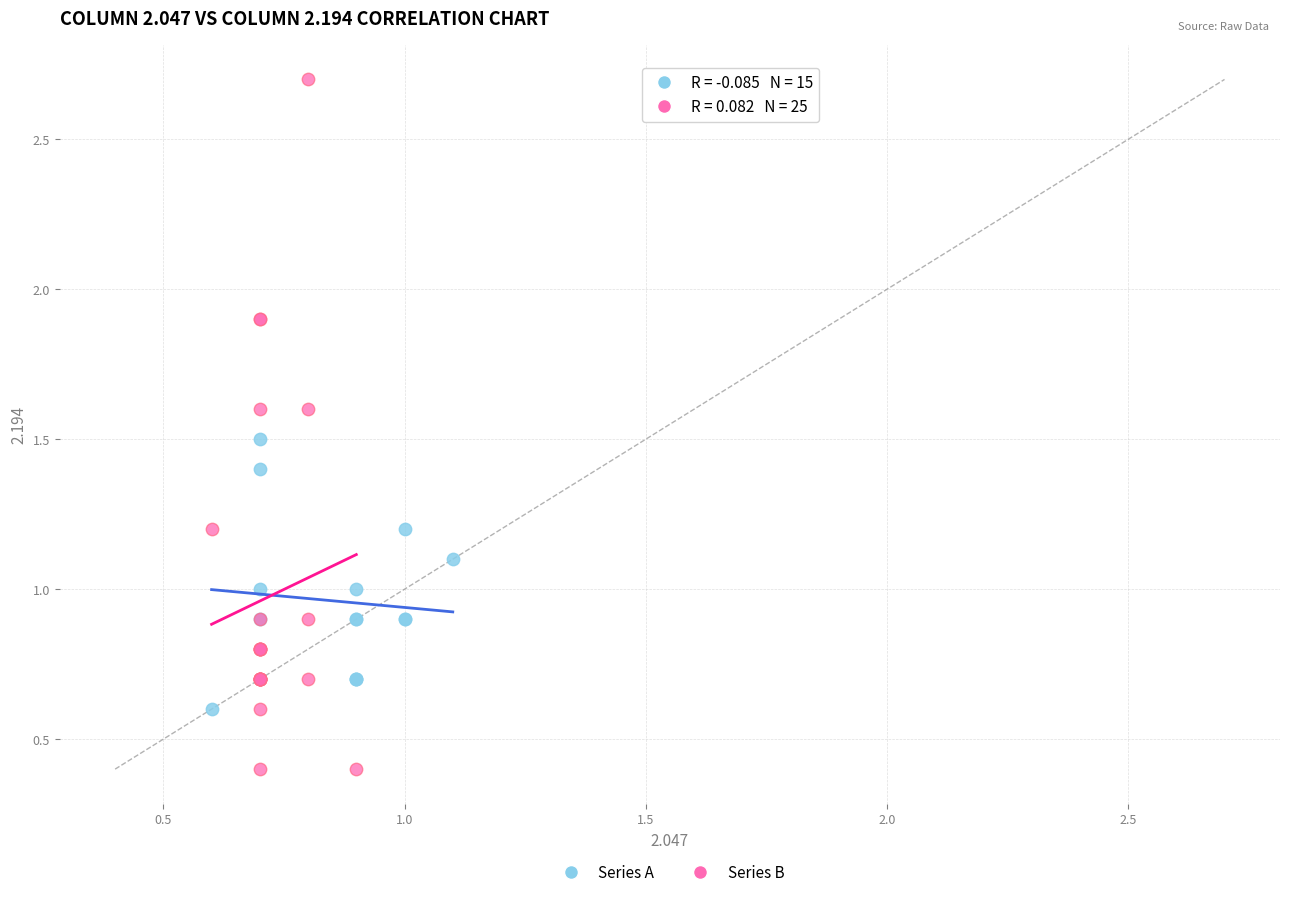

Which series has the widest spread of Y values?

Series B